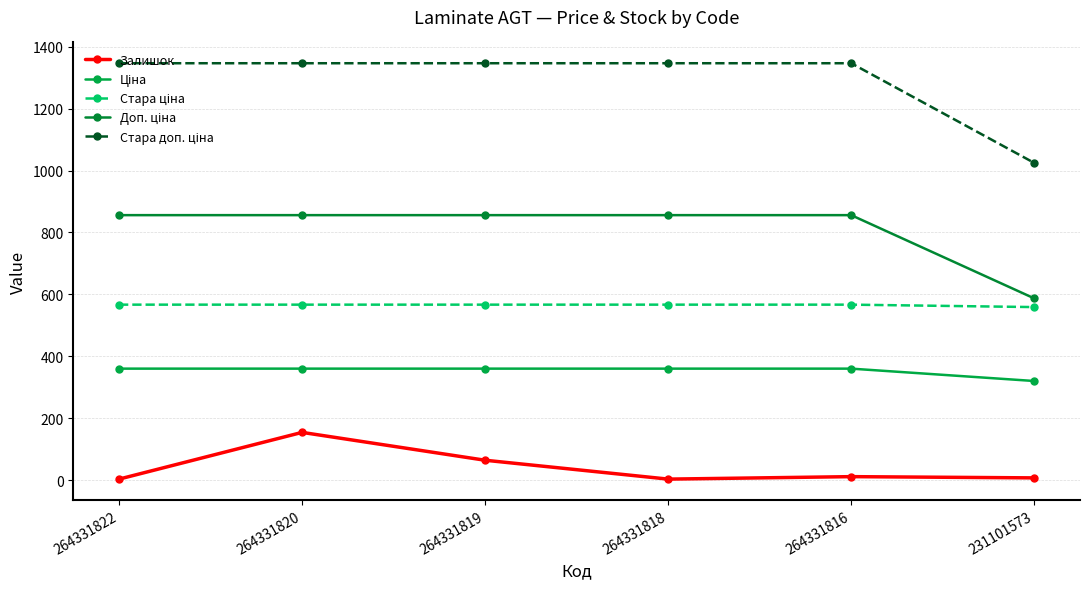

List the series in order of their peak value, lowest first.

Залишок, Ціна, Стара ціна, Доп. ціна, Стара доп. ціна